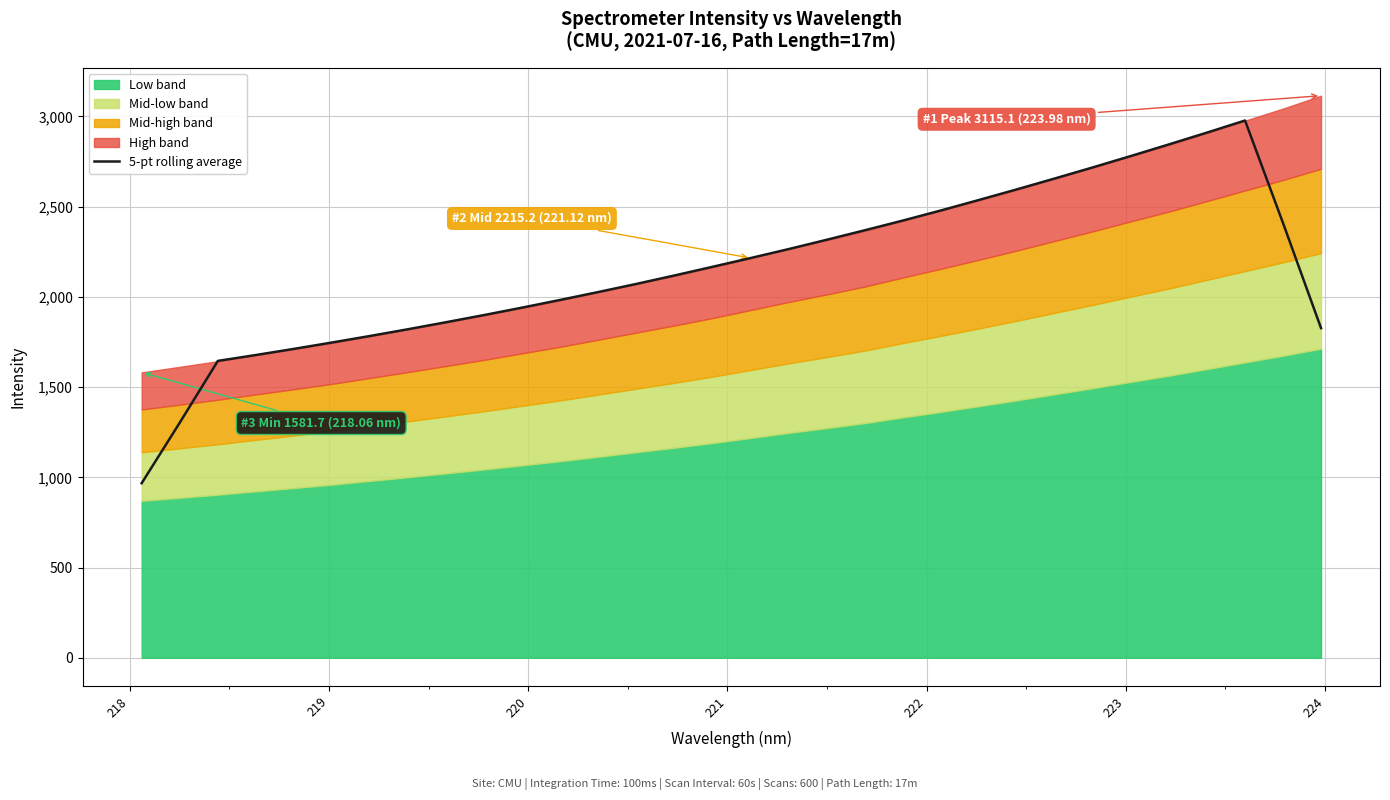

Reading right to left, what are all the values shown in this chart?

1827.1	2409.0	2977.5	2910.6	2845.2	2781.0	2718.0	2656.6	2596.1	2537.2	2479.1	2423.1	2369.4	2316.8	2265.2	2215.6	2167.0	2118.9	2072.2	2027.3	1983.5	1941.0	1899.7	1860.0	1821.0	1783.6	1747.3	1712.0	1678.0	1645.3	1303.2	967.6